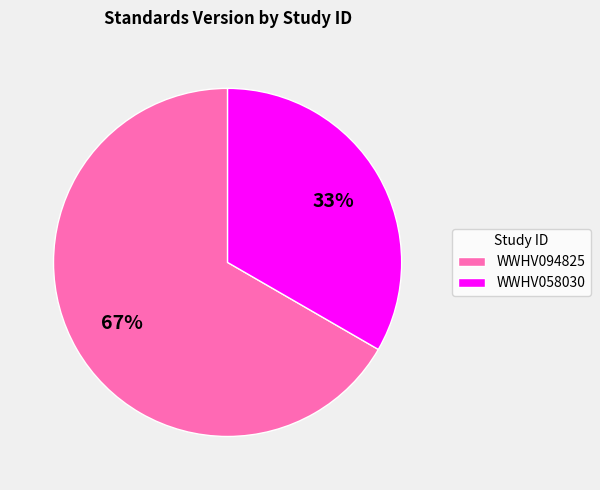

To the nearest percent, what is the combined percentage of WWHV058030 and WWHV094825?

100%